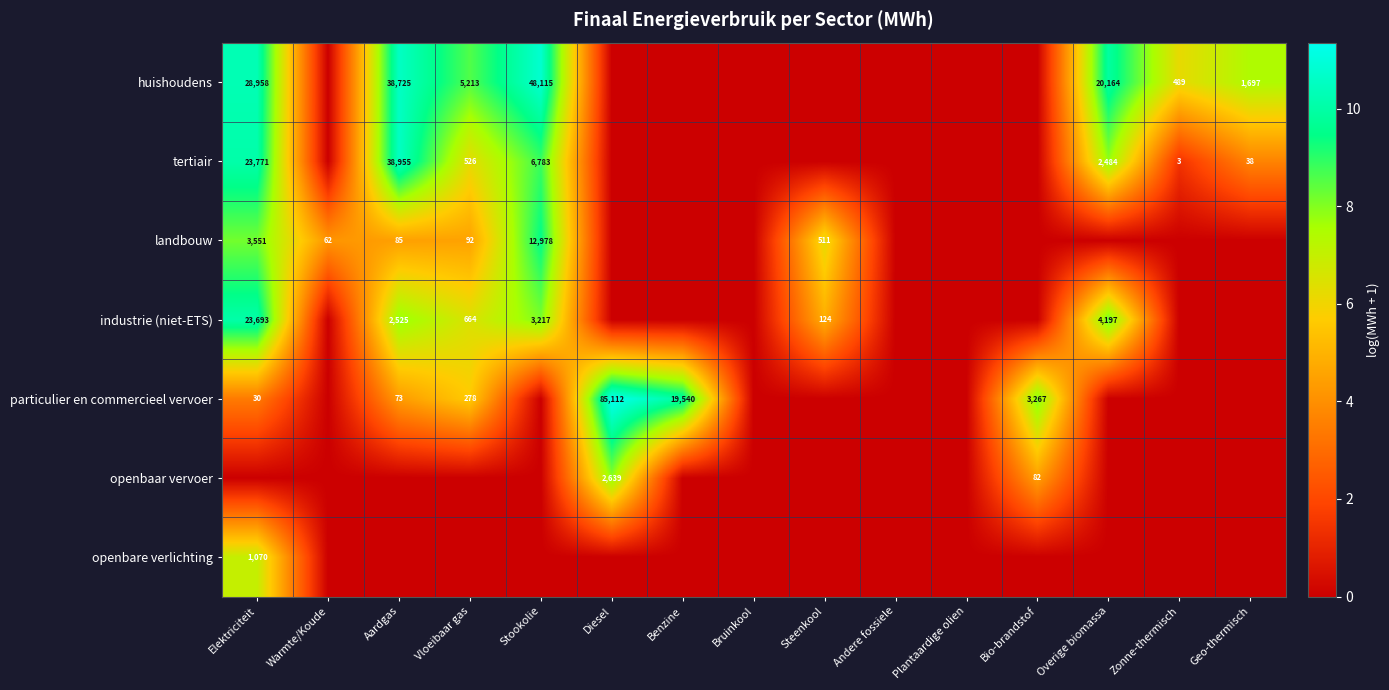

What is the maximum value shown in the chart?

11.4